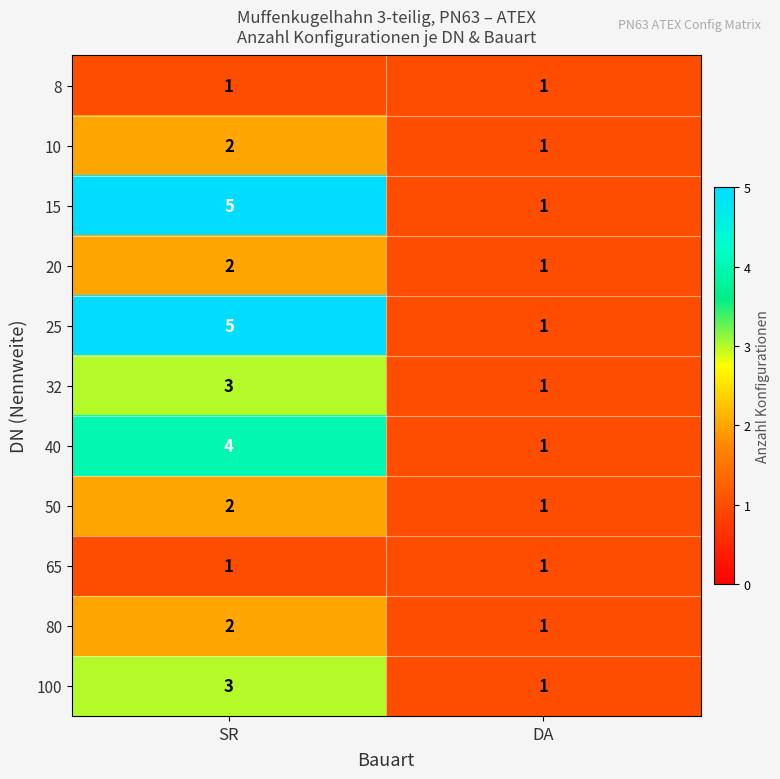

Is the value of 32 at SR greater than the value of 65 at SR?

Yes